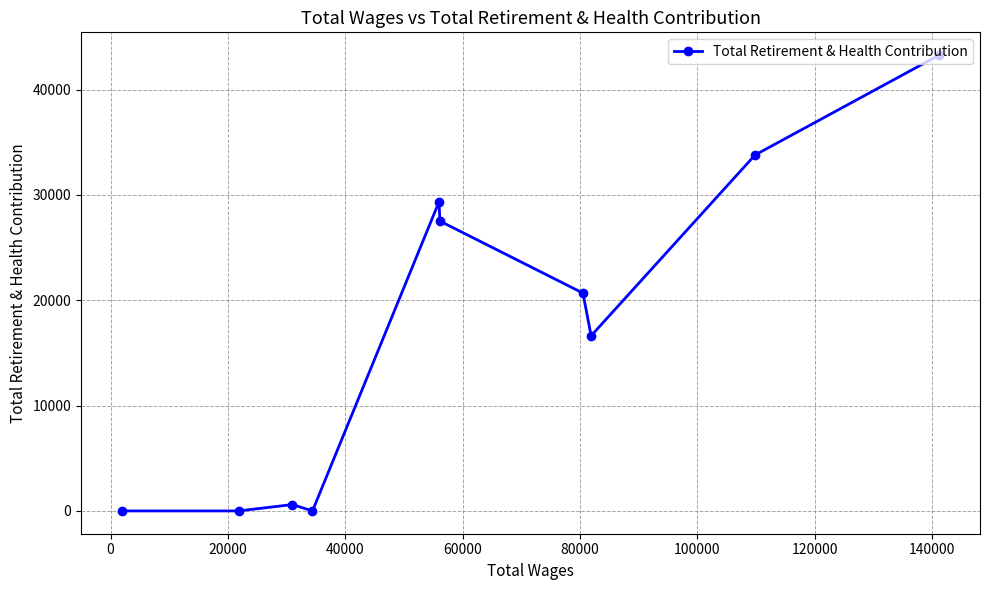

How many values are above zero?

7